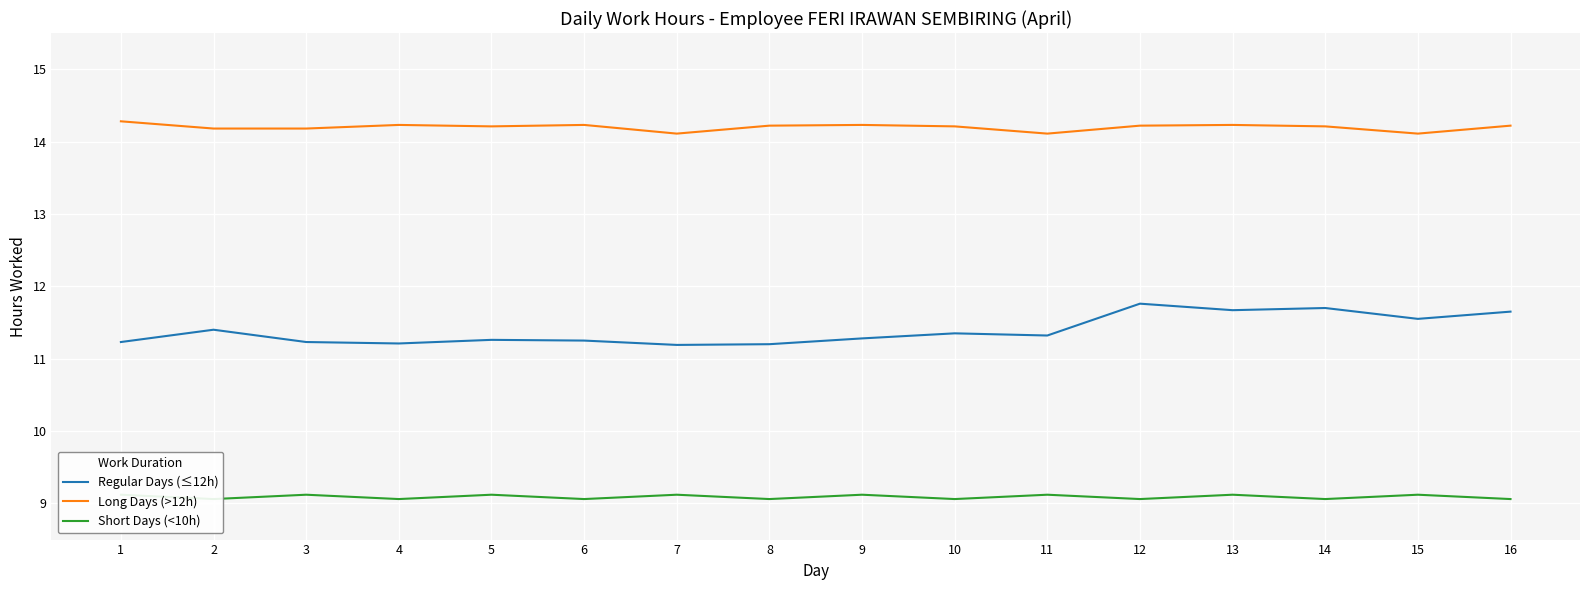

What is the average value of the Long Days (>12h) series?

14.2